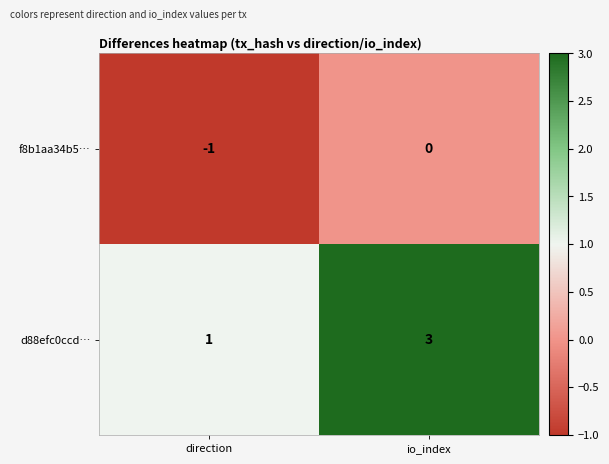

Which series changed the most between direction and io_index?

d88efc0ccd…